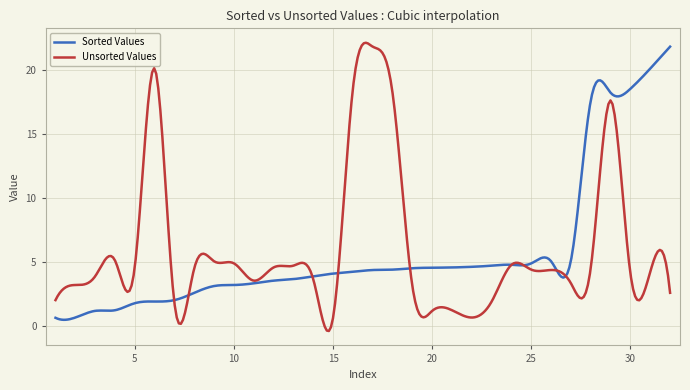

After their last crossing, which series has the higher values: Sorted Values or Unsorted Values?

Sorted Values